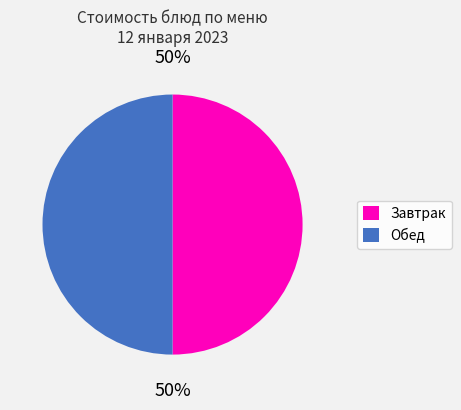

Count the number of slices in the pie.

2